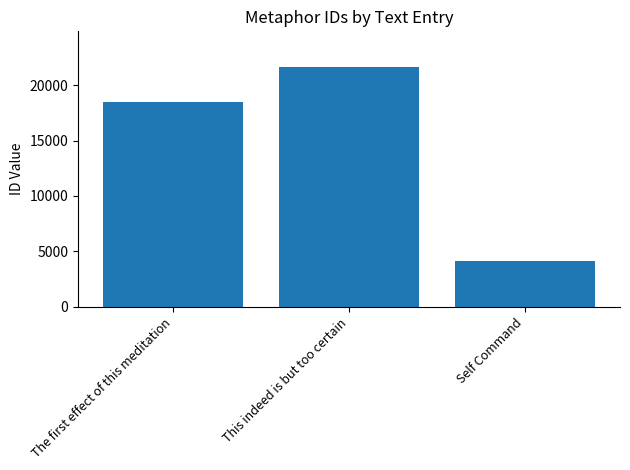

What position from the right is The first effect of this meditation?

3